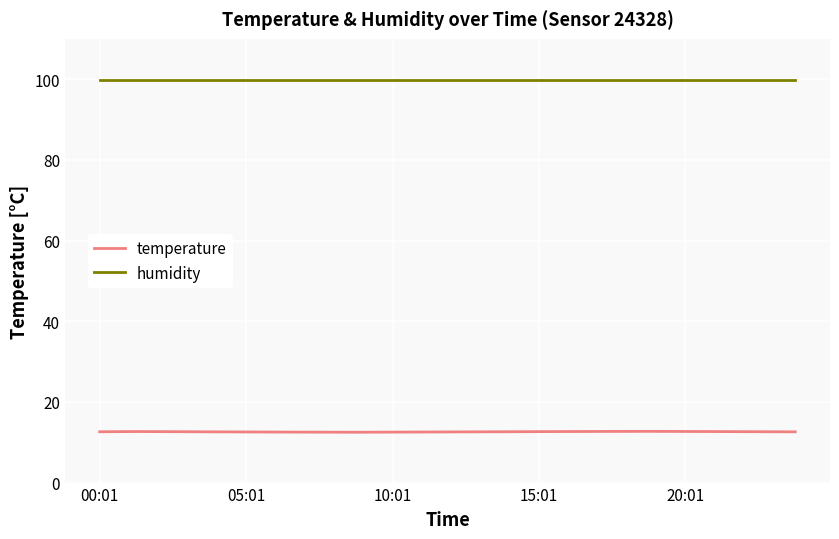

What is the minimum value shown in the chart?

12.5